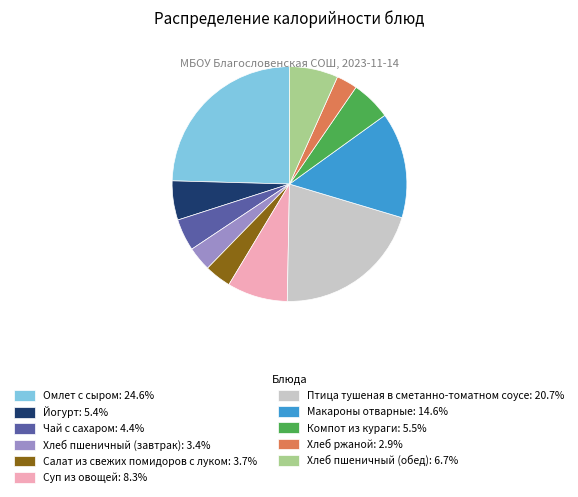

How many slices are in this pie chart?

11